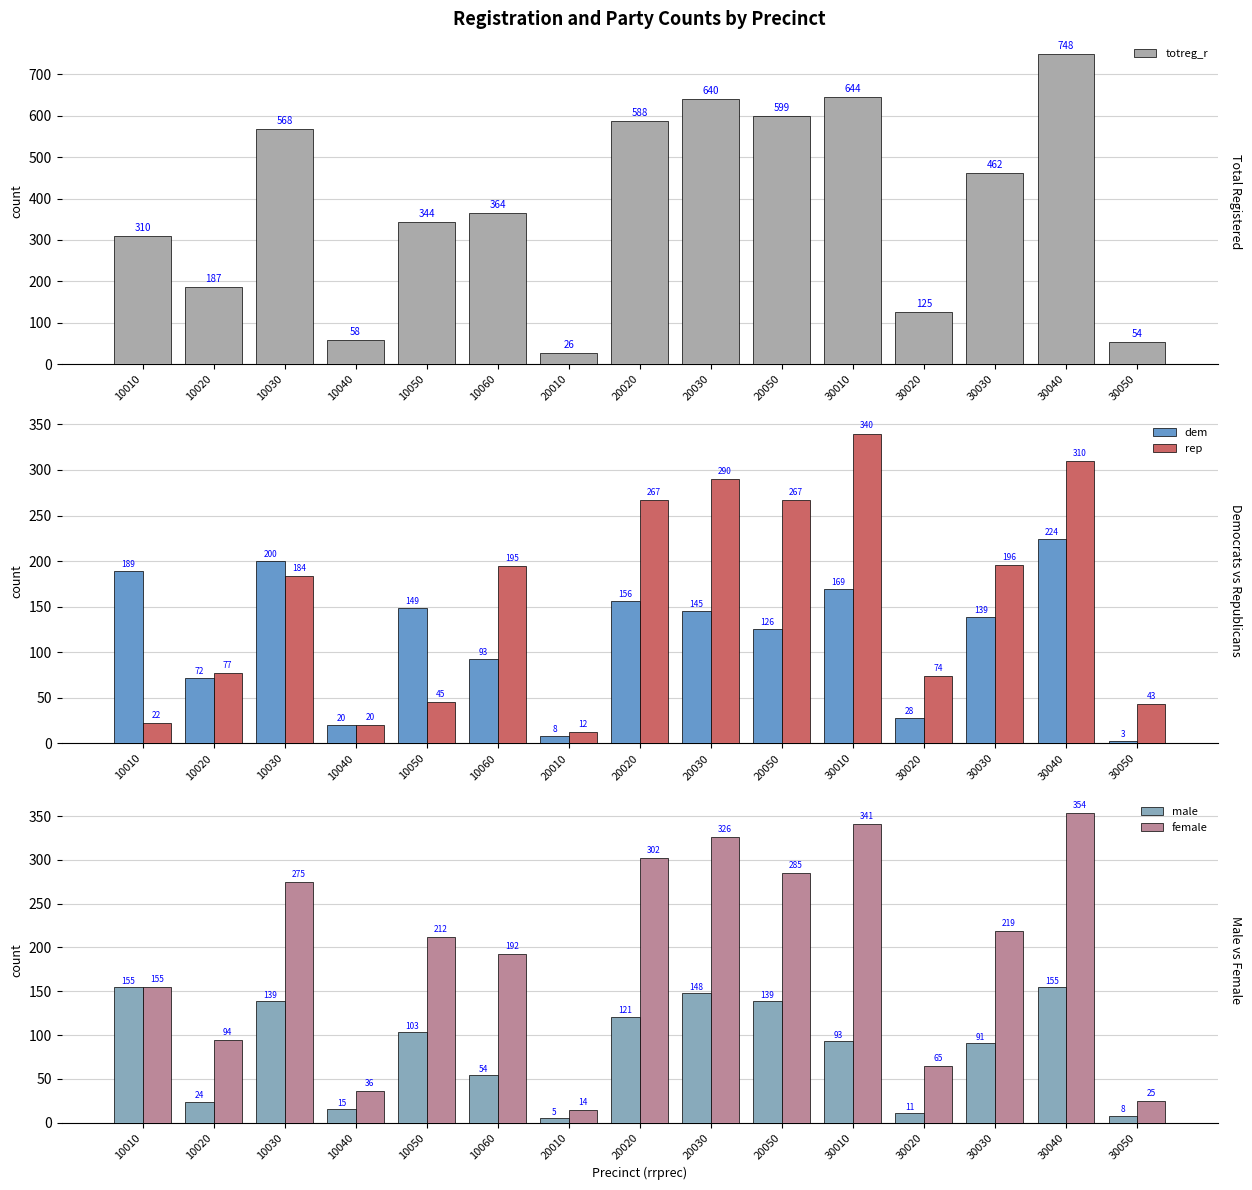

How many values in the rep series are below 184?

7